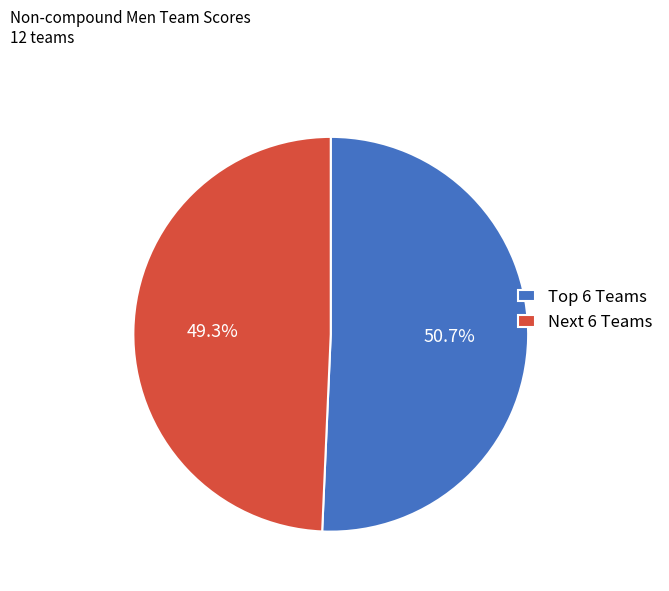

Which category has the smallest portion of the pie?

Next 6 Teams